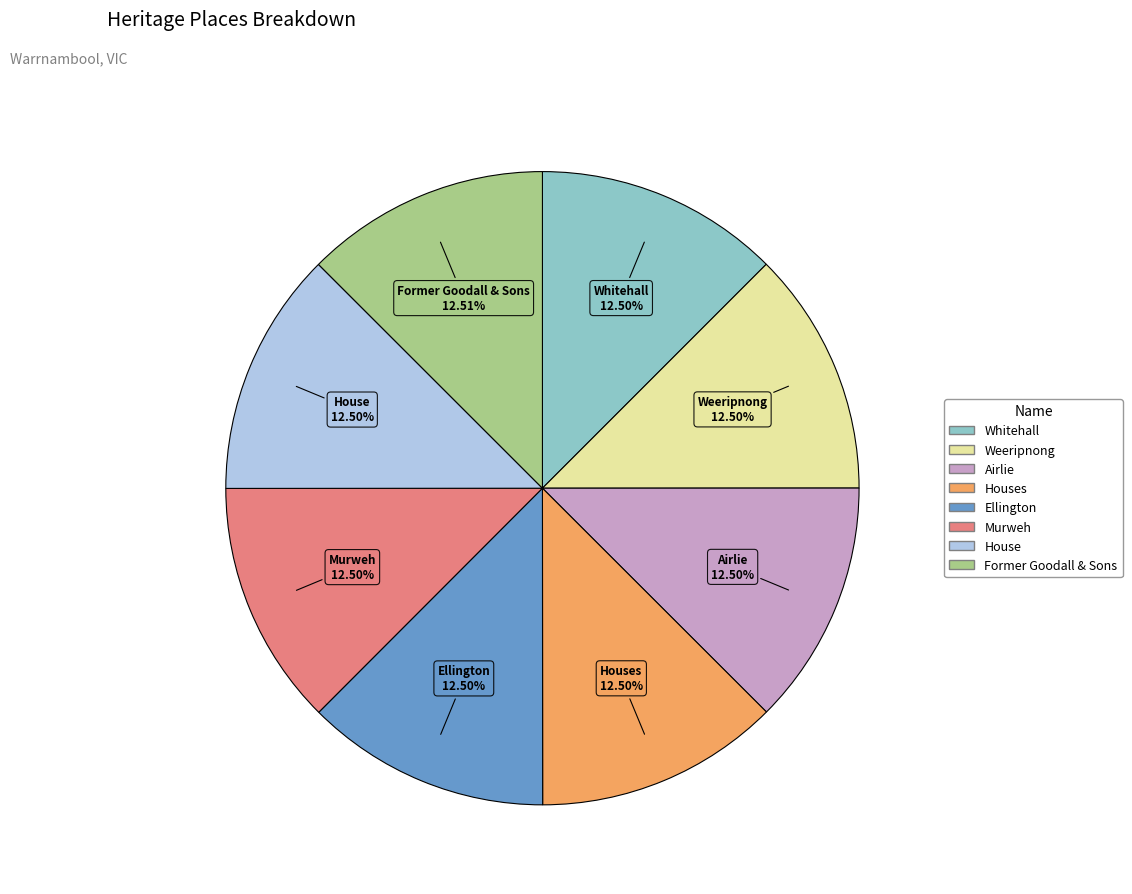

How many segments does this pie chart have?

8